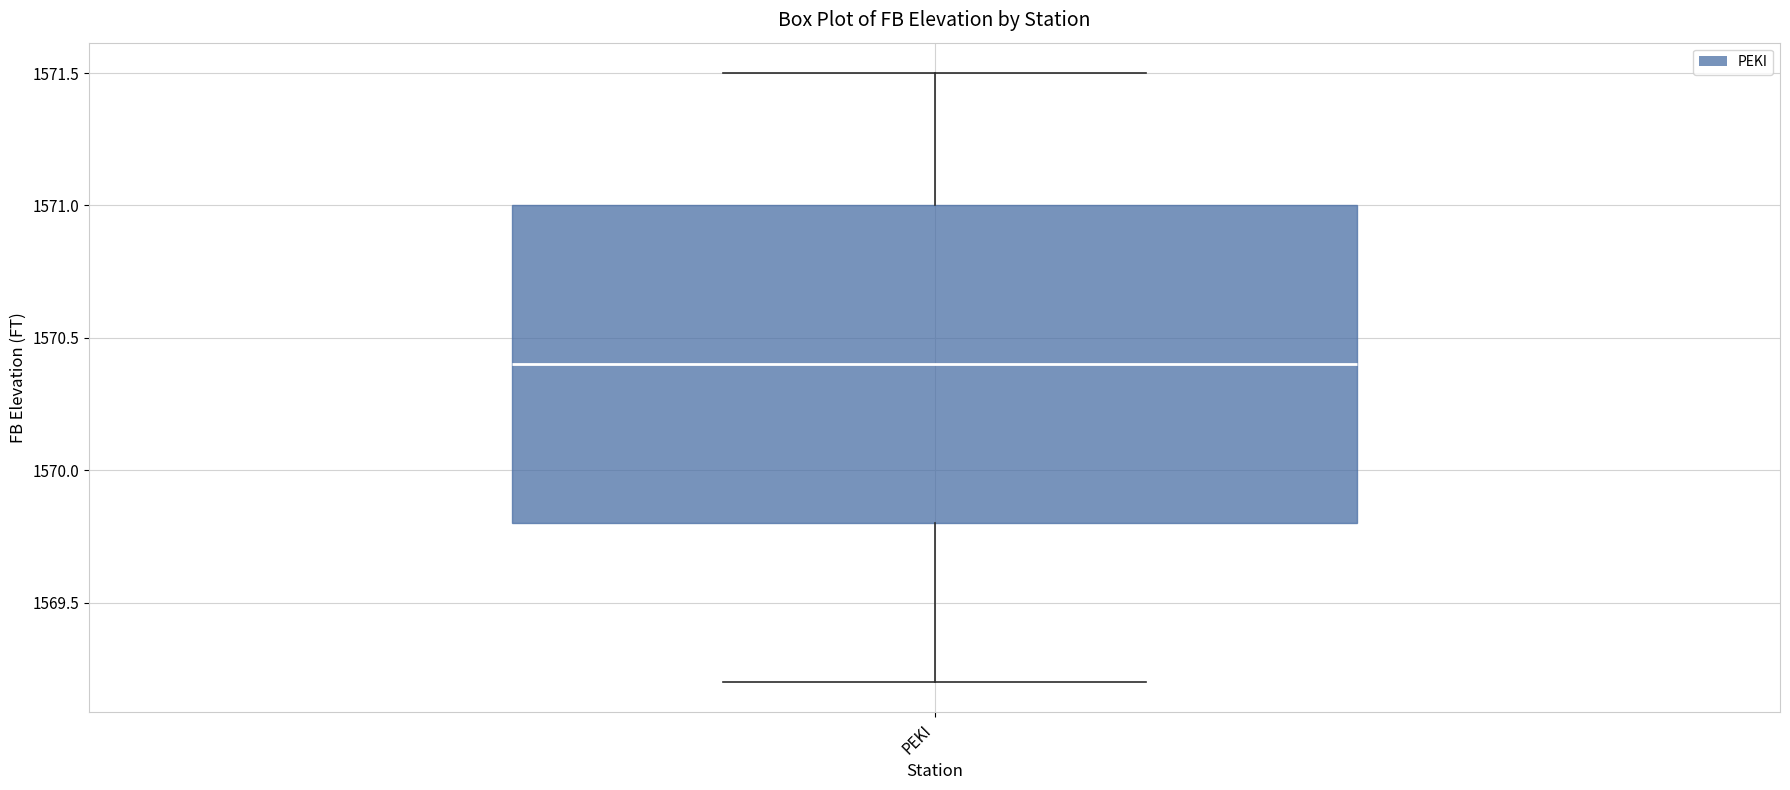

Read this box plot against the y-axis: the position of the median line, the range covered by the box, and the ends of both whiskers. The values are not printed on the chart, so give them approximately, as read against the axis.

median 1570.4, box 1569.8 to 1571.0, whiskers 1569.2 to 1571.5